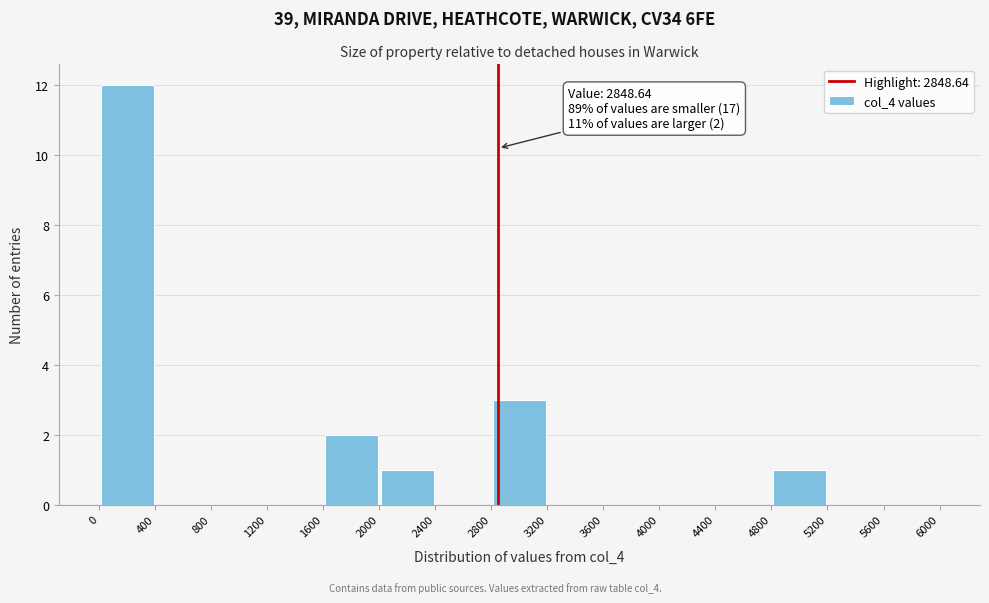

Which range on the x-axis has the tallest bar?

0 to 400